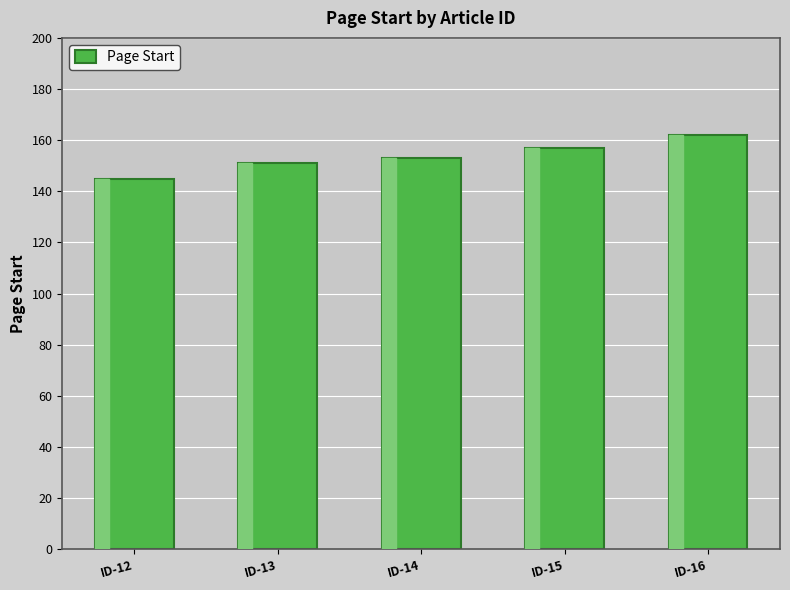

At which category does the chart reach its minimum across all series?

ID-12